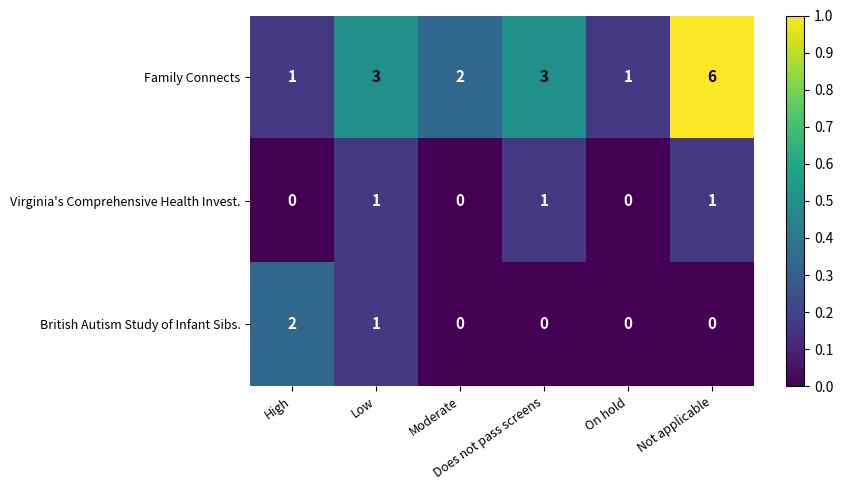

Count the British Autism Study of Infant Sibs. values in the range 0 to 1.

5